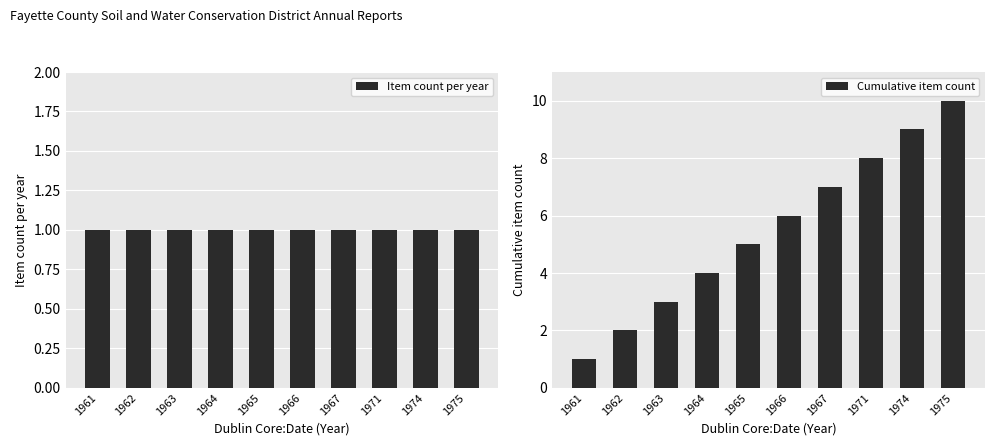

Which series has the largest range (max minus min)?

Cumulative item count